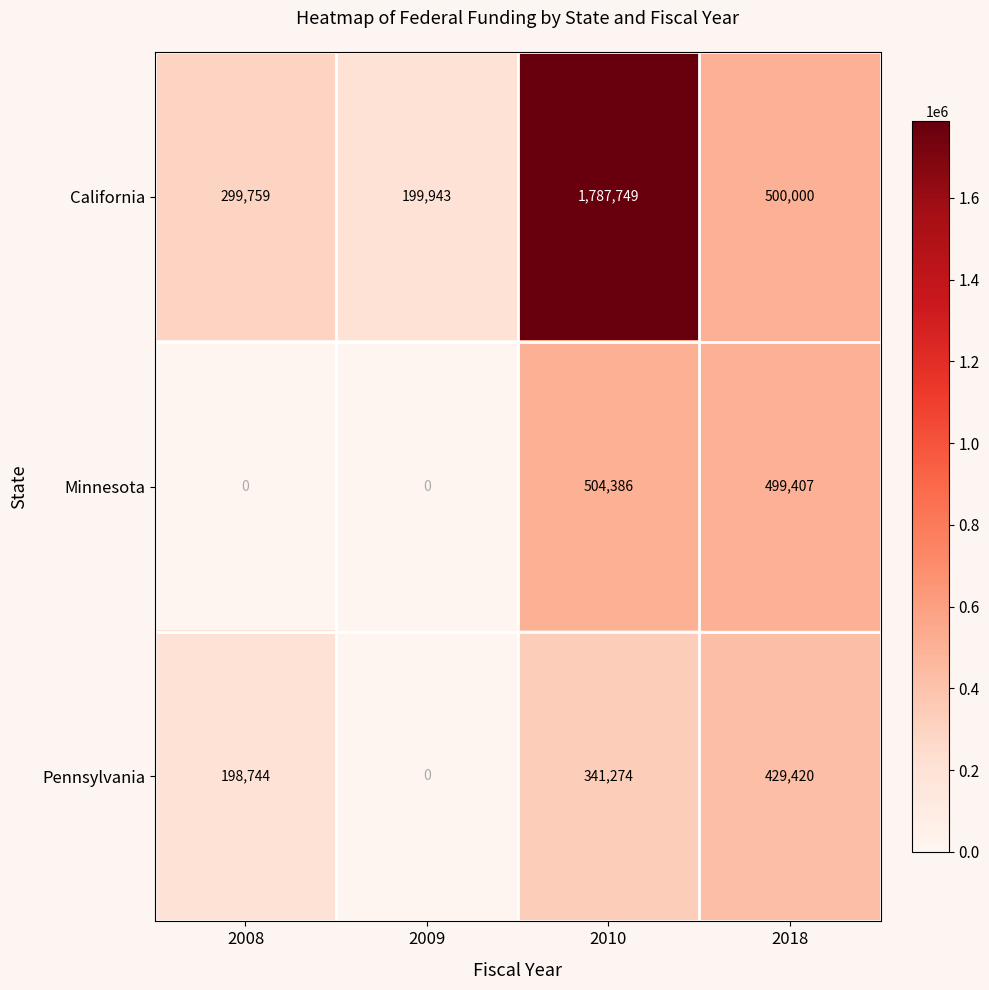

List the series in order of their peak value, highest first.

California, Minnesota, Pennsylvania